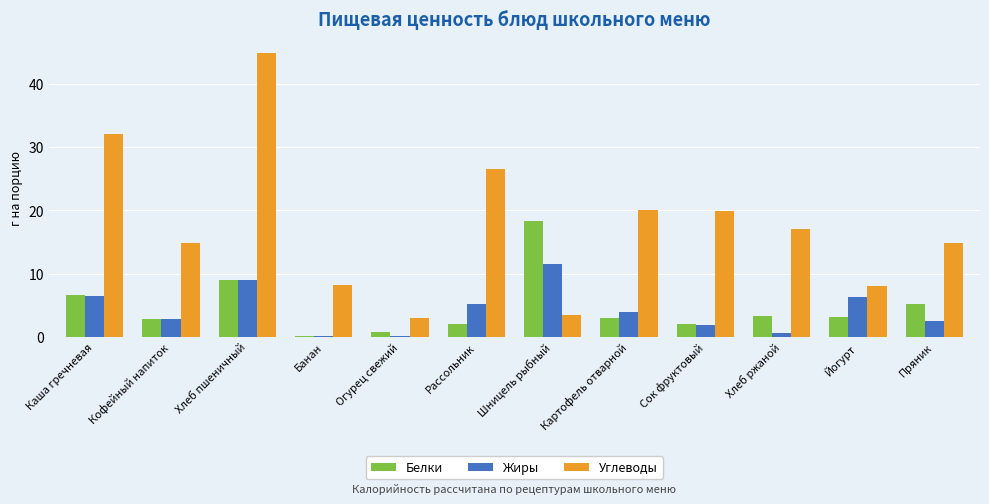

What is the sum of all Жиры values?

50.7